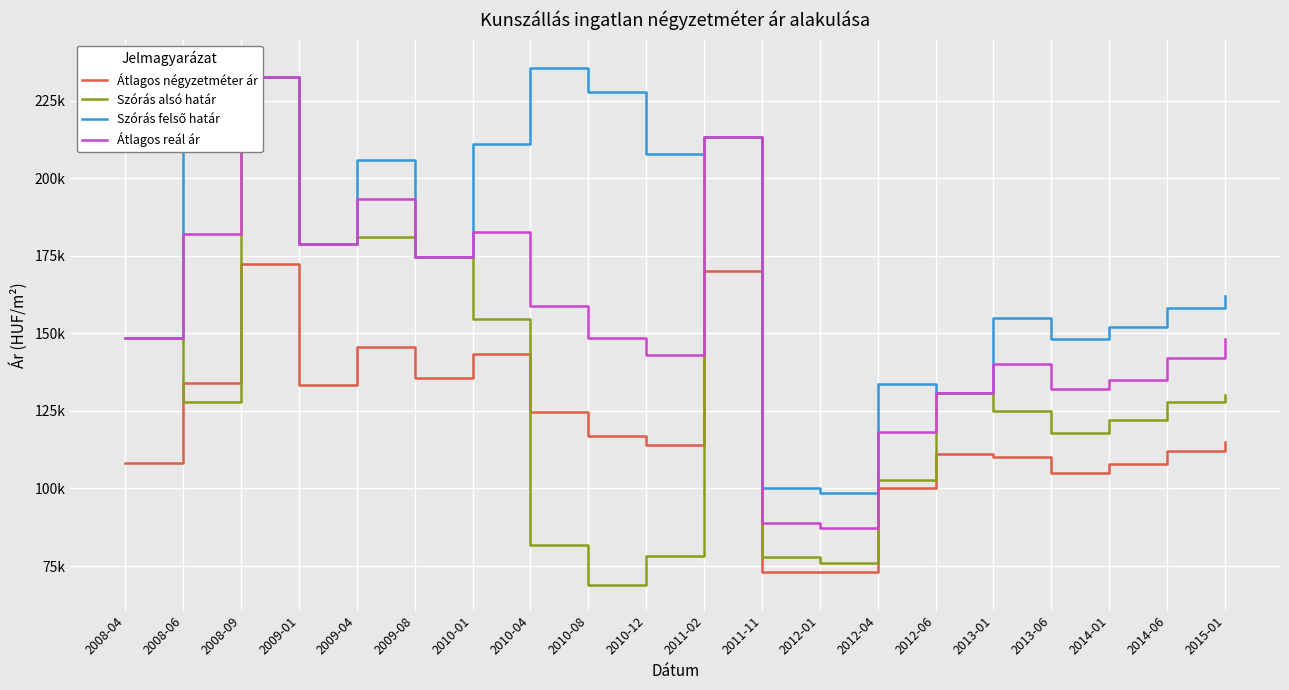

Reading right to left, what are all the values shown in this chart?

Átlagos négyzetméter ár: 115.0	112.0	108.0	105.0	110.0	111.0	100.0	72.9	72.9	170.0	113.9	117.0	124.5	143.2	135.6	145.6	133.3	172.2	133.9	108.3
Szórás alsó határ: 130.0	128.0	122.0	118.0	125.0	130.7	102.6	76.1	77.8	213.2	78.2	69.0	81.8	154.5	174.5	181.1	178.8	232.5	127.9	148.5
Szórás felső határ: 162.0	158.0	152.0	148.0	155.0	130.7	133.8	98.5	100.2	213.2	207.8	227.7	235.6	210.9	174.5	205.7	178.8	232.5	236.3	148.5
Átlagos reál ár: 148.0	142.0	135.0	132.0	140.0	130.7	118.2	87.3	89.0	213.2	143.0	148.3	158.7	182.7	174.5	193.4	178.8	232.5	182.1	148.5